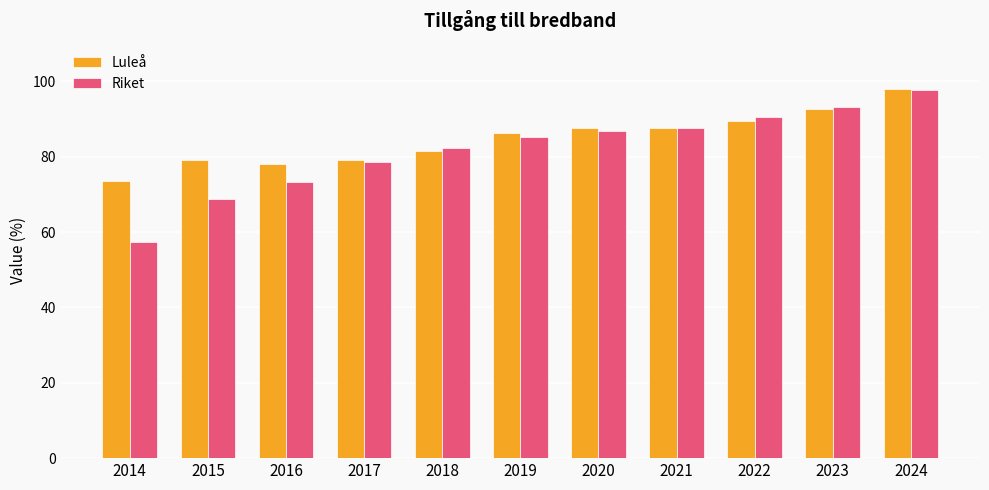

What are all the series names shown in the legend?

Luleå, Riket